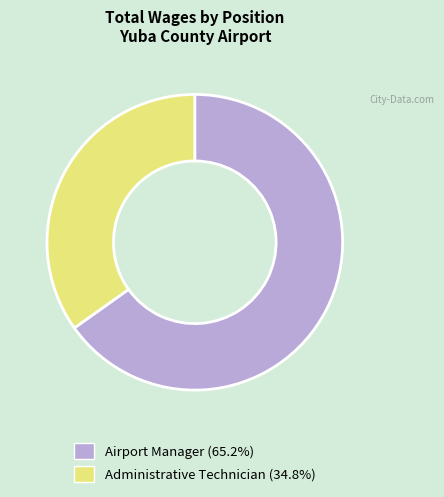

Which category has the biggest portion of the pie?

Airport Manager